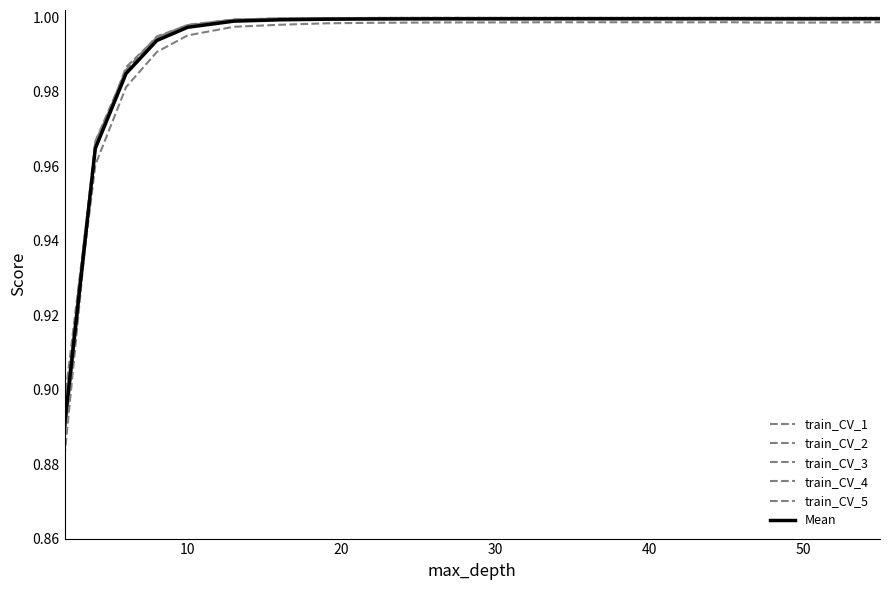

Is this an area chart (filled region under the line)?

No